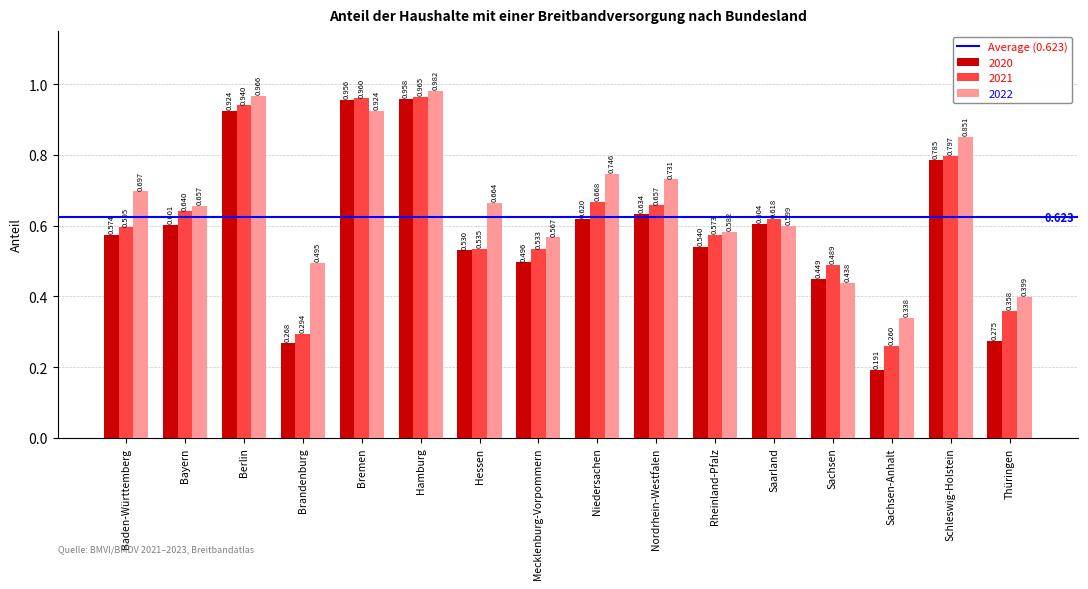

Where is 2021 nearest to the value 0?

Sachsen-Anhalt